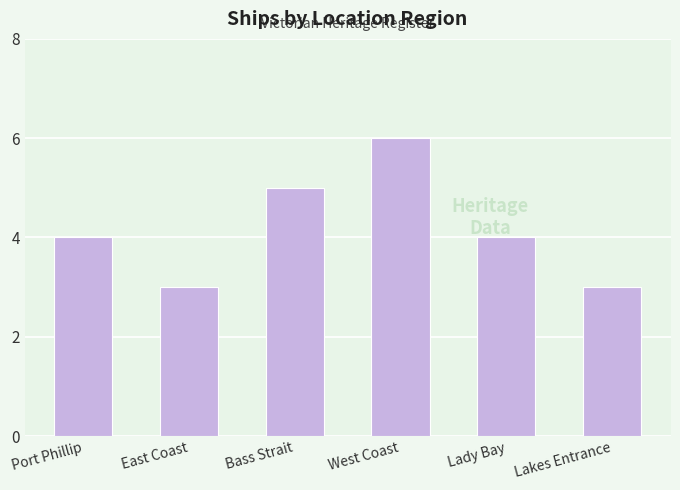

What position from the right is Lady Bay?

2